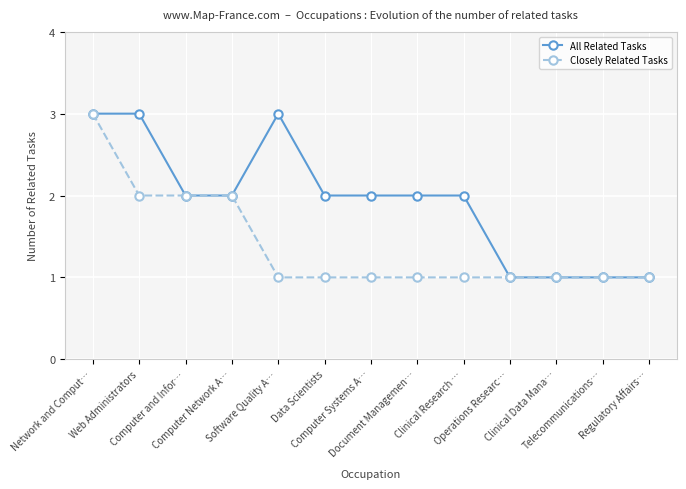

Which series has the largest total across all categories?

All Related Tasks